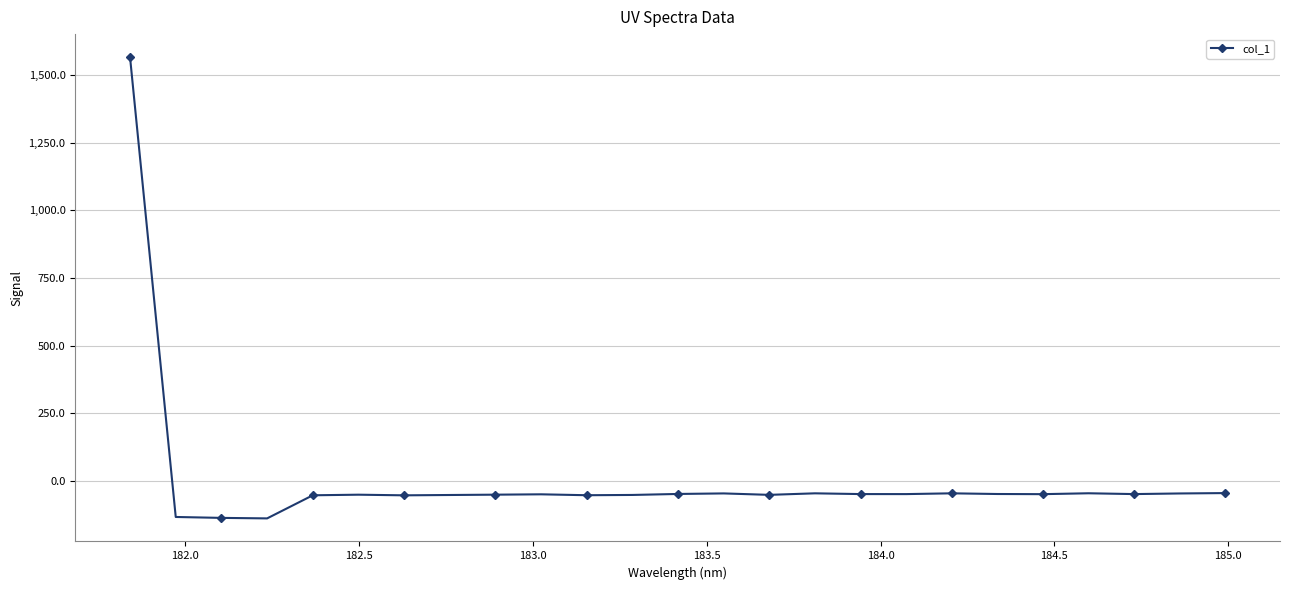

What is the difference between the maximum and minimum values?

1703.3